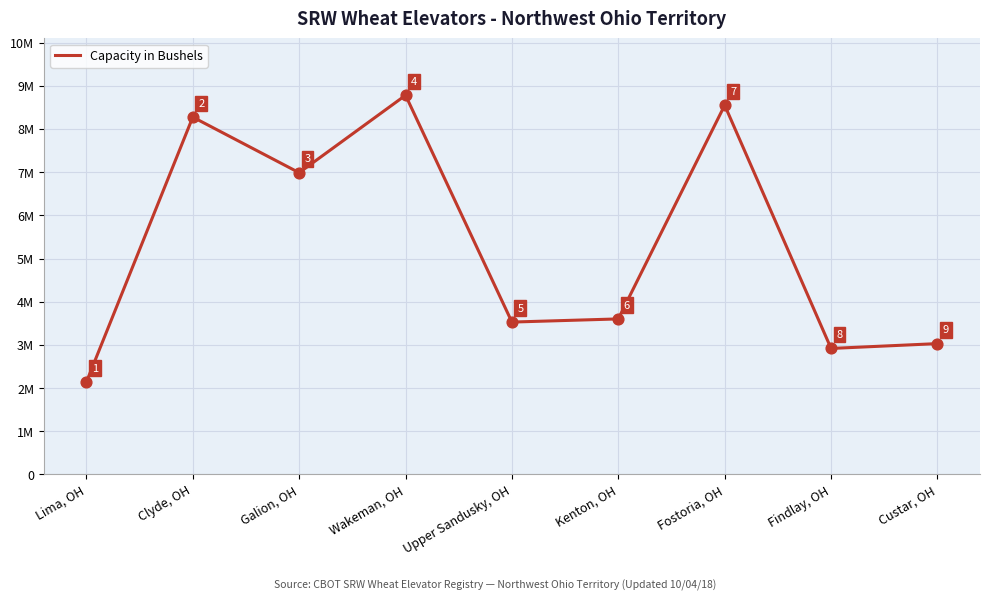

What is the change in value from Upper Sandusky, OH to Findlay, OH?

-611000